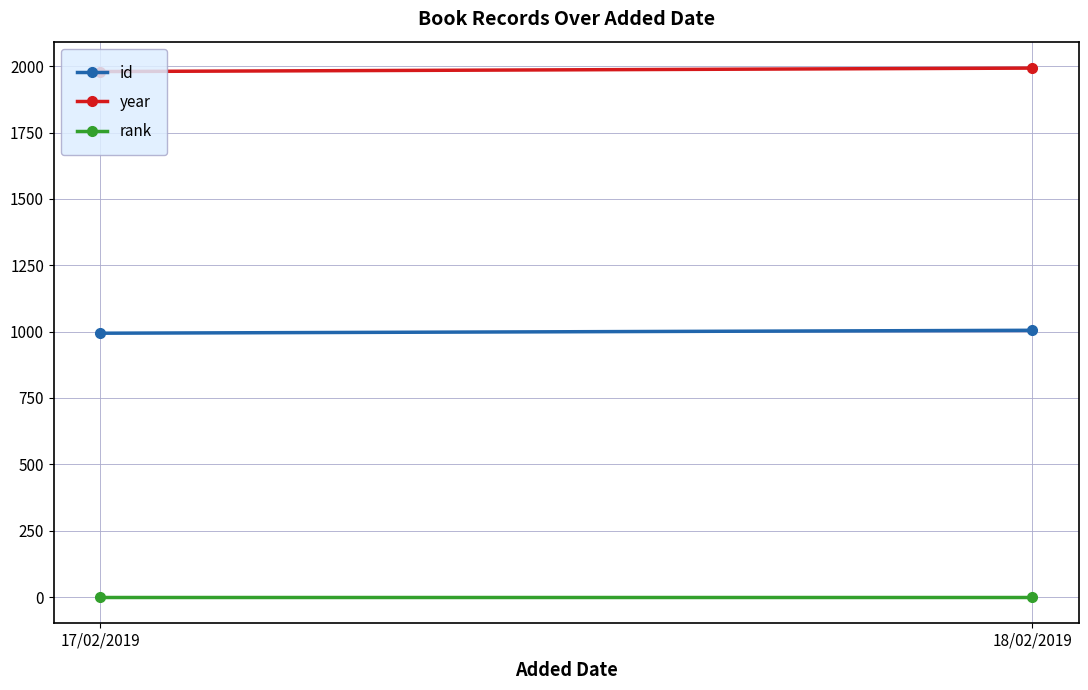

True or false: id has a value of 1005 at 18/02/2019.

True